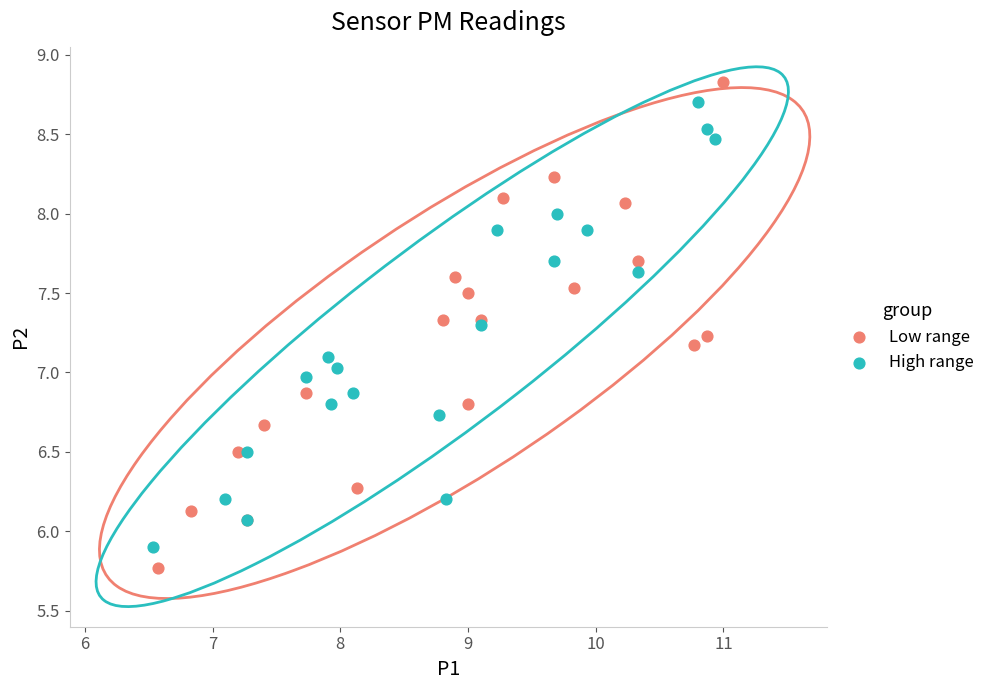

Which series has the widest spread of Y values?

Low range